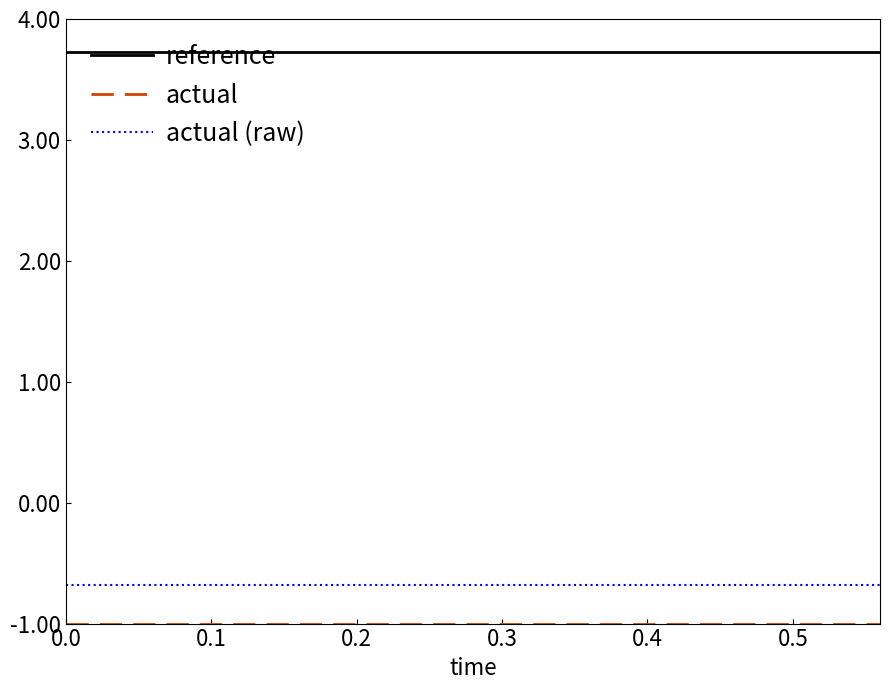

Which series has the largest total across all categories?

reference